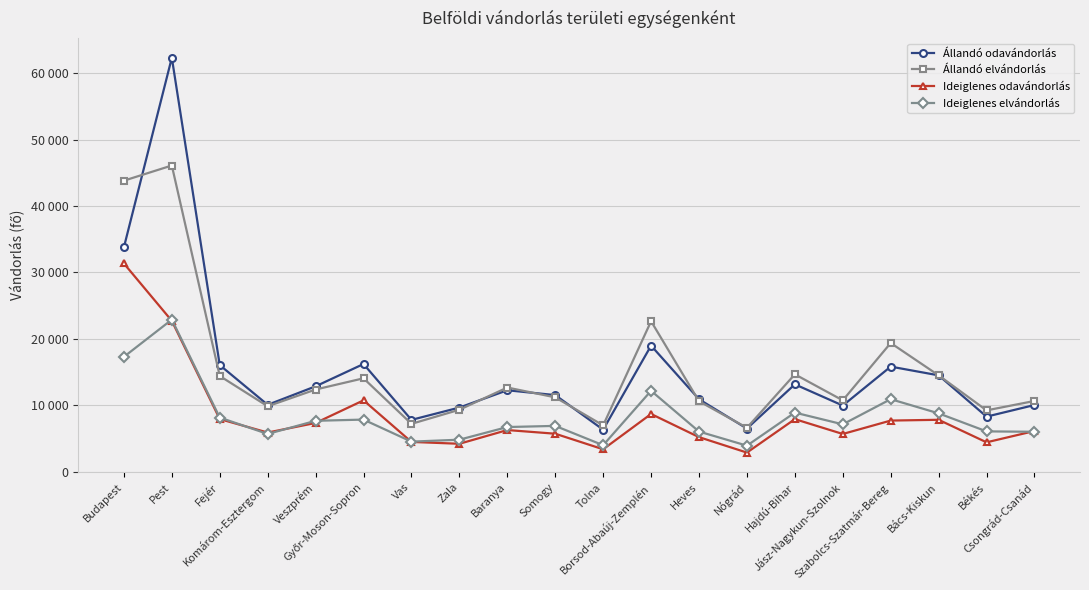

What is the difference between the second highest and minimum values in the Állandó odavándorlás series?

27464